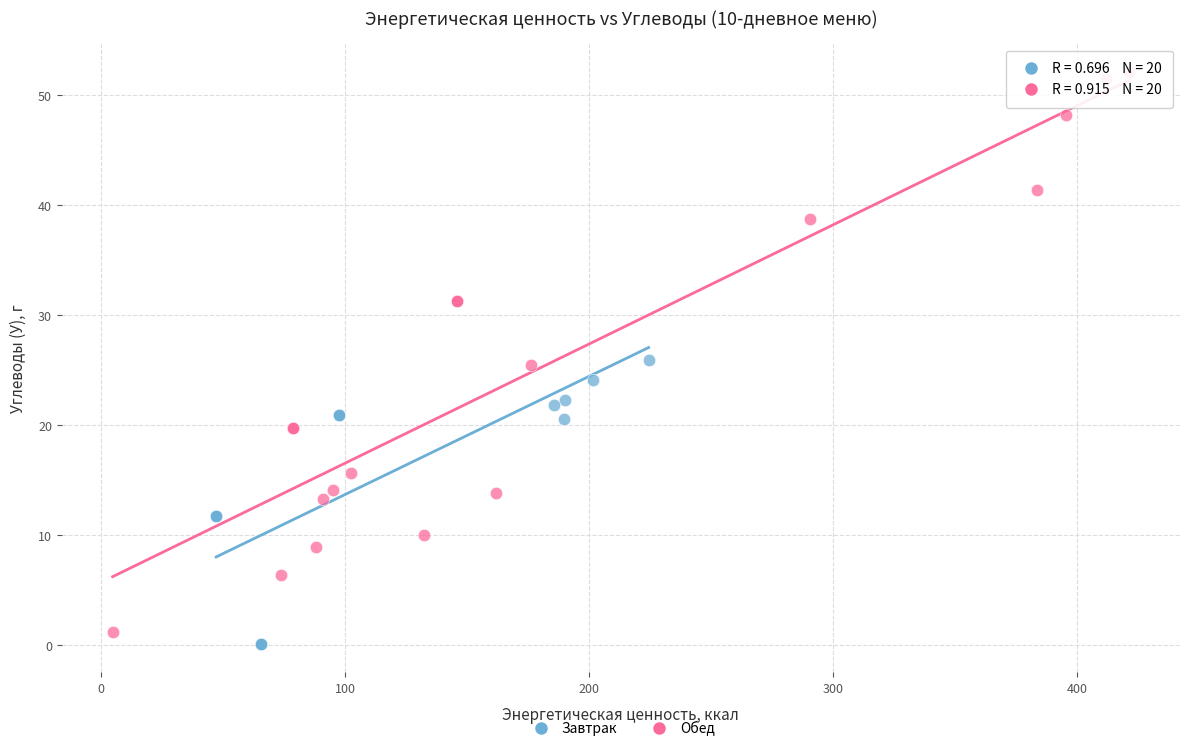

What are all the series names shown in the legend?

Завтрак, Обед